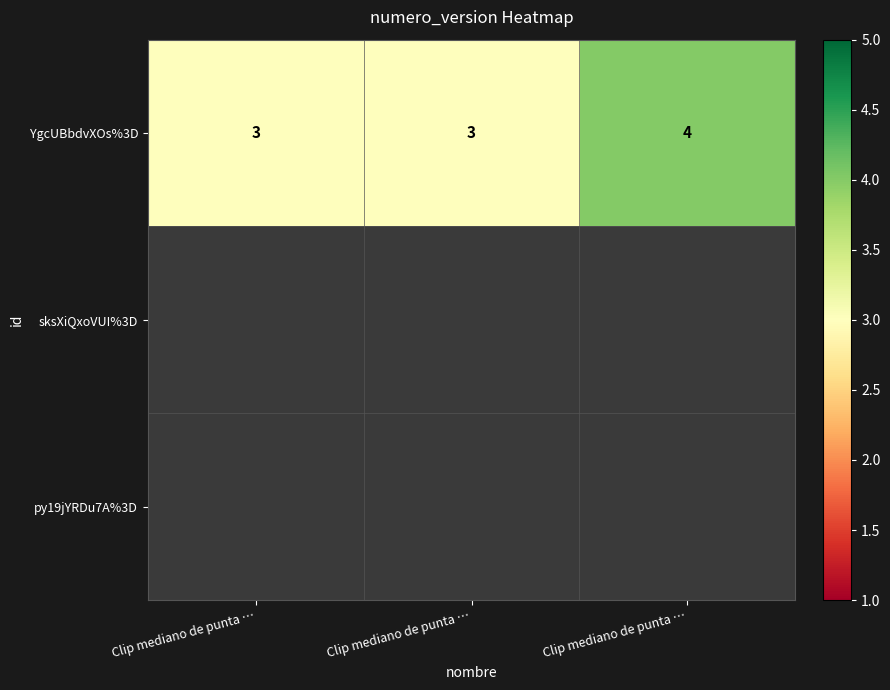

At which label is YgcUBbdvXOs%3D closest to 3?

Clip mediano de punta …